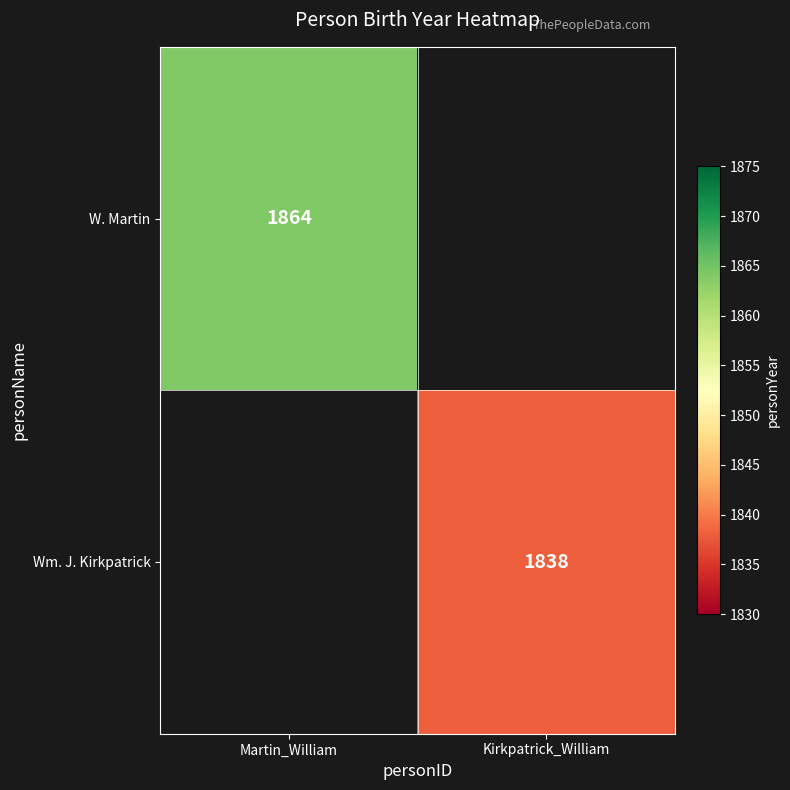

Is it true that W. Martin equals 1864 at Martin_William?

True